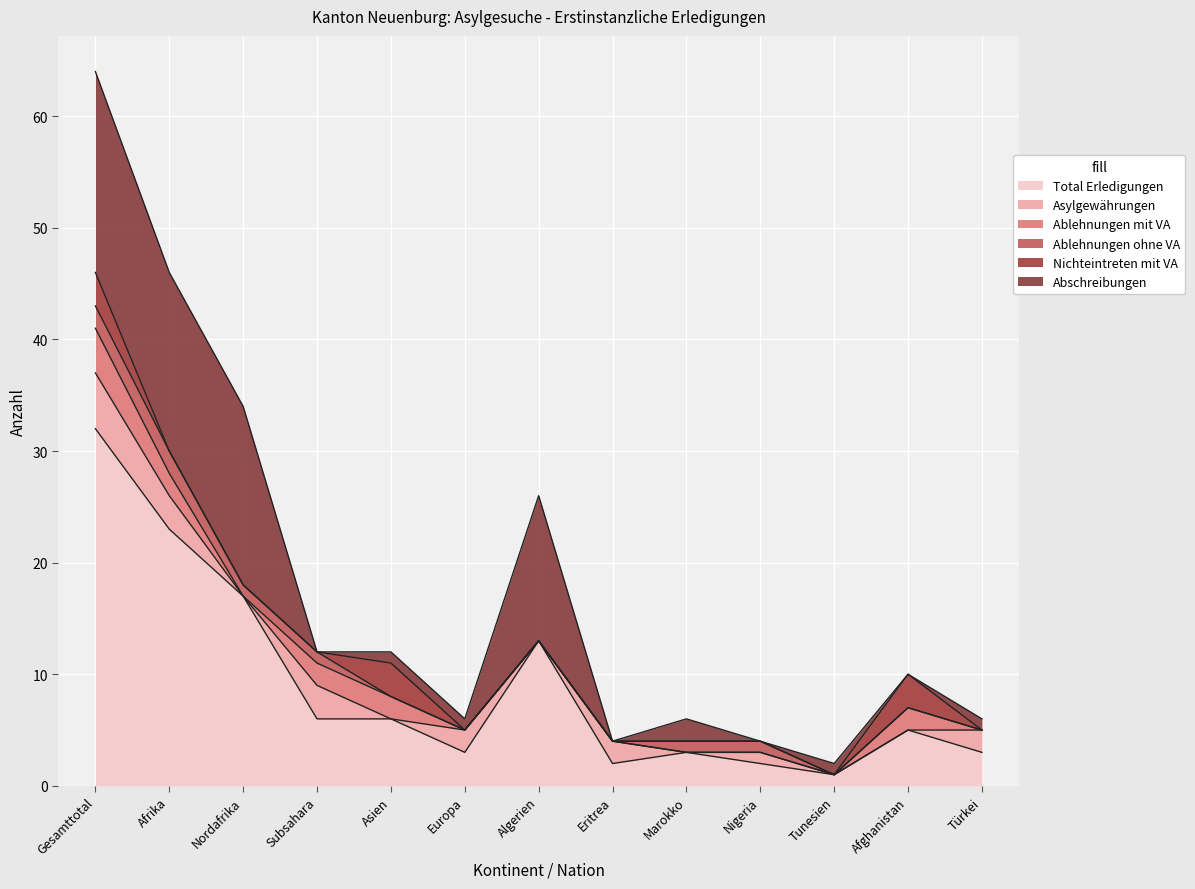

Between Algerien and Eritrea, which series saw the biggest shift?

Abschreibungen